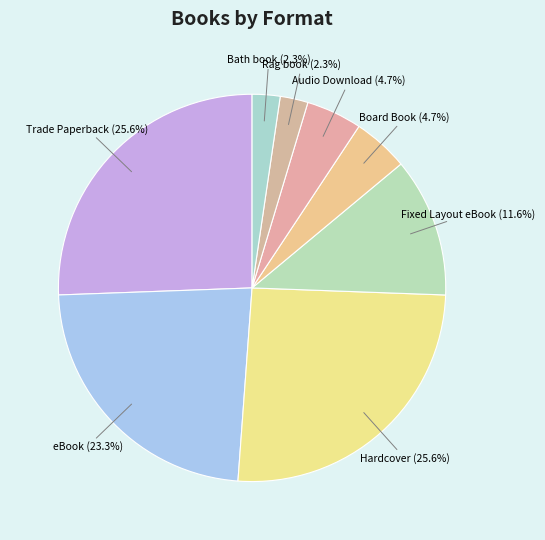

How many slices are in this pie chart?

8